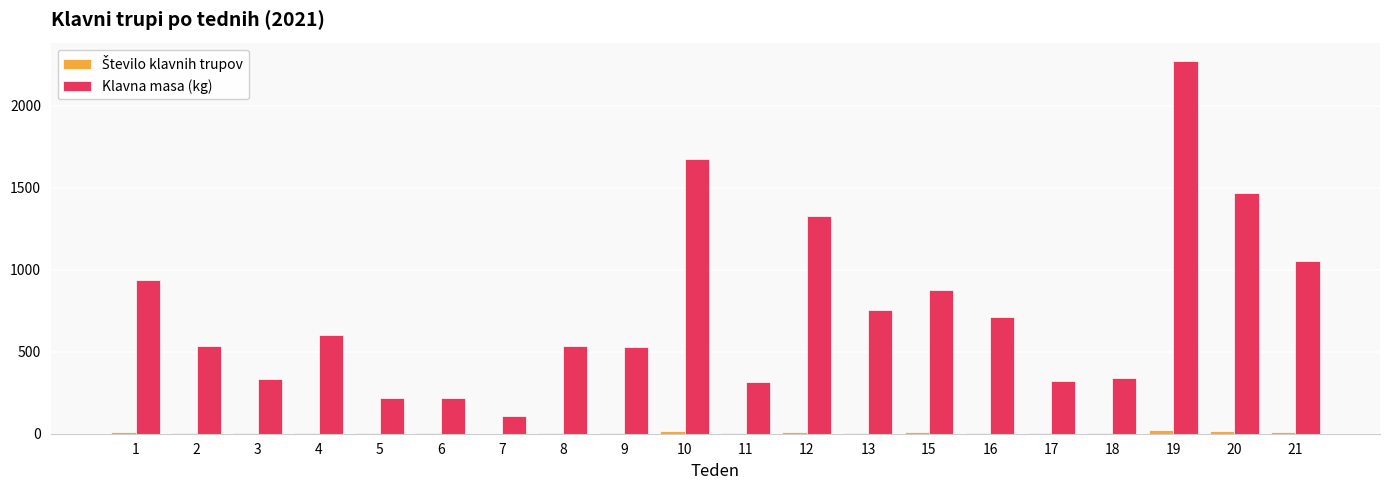

Which series has the largest range (max minus min)?

Klavna masa (kg)